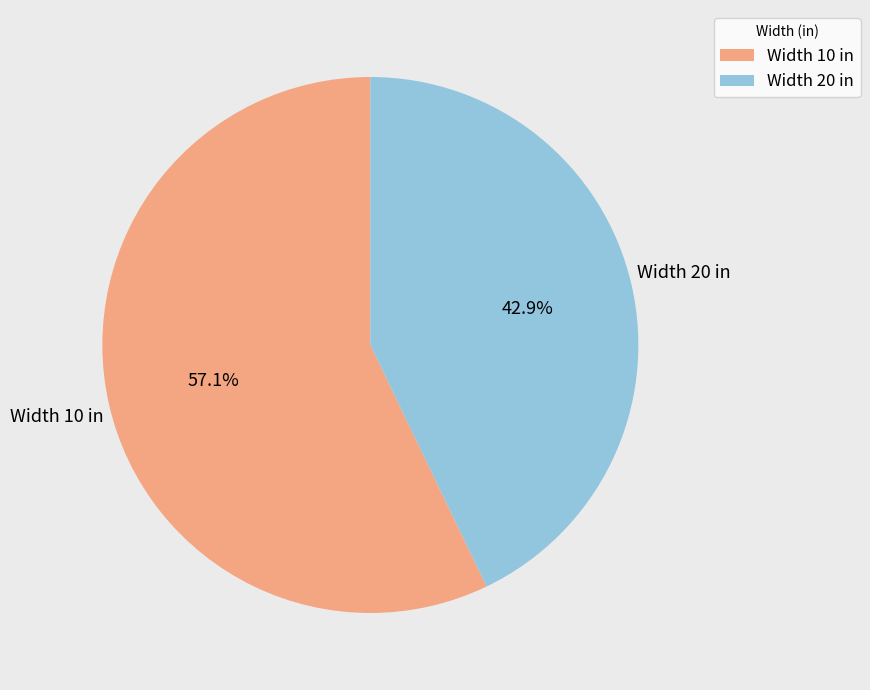

Is the sum of Width 10 in and Width 20 in greater than half?

Yes